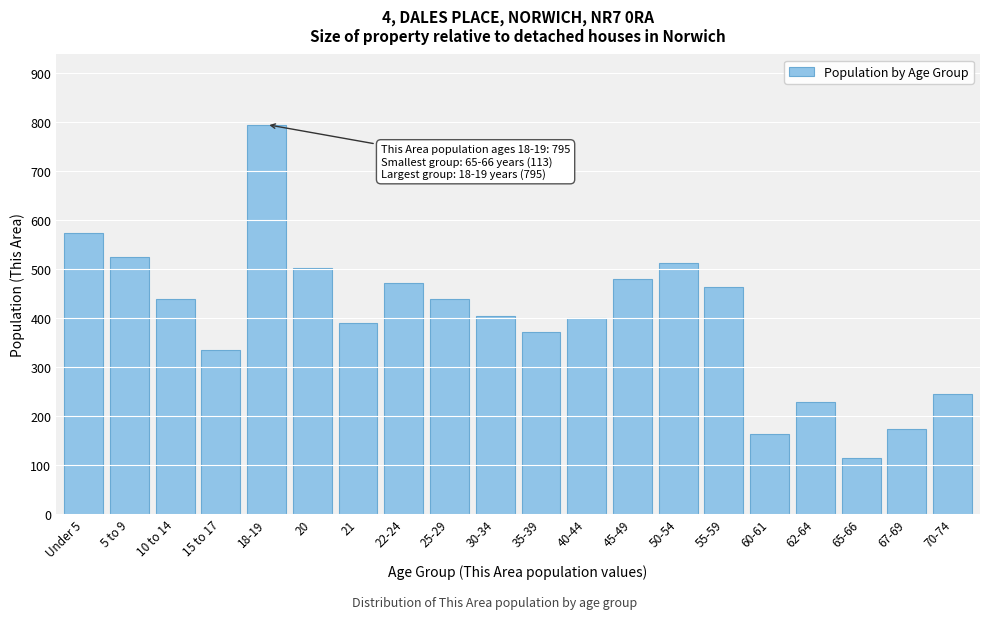

True or false: the data shows 699 at 25-29.

False